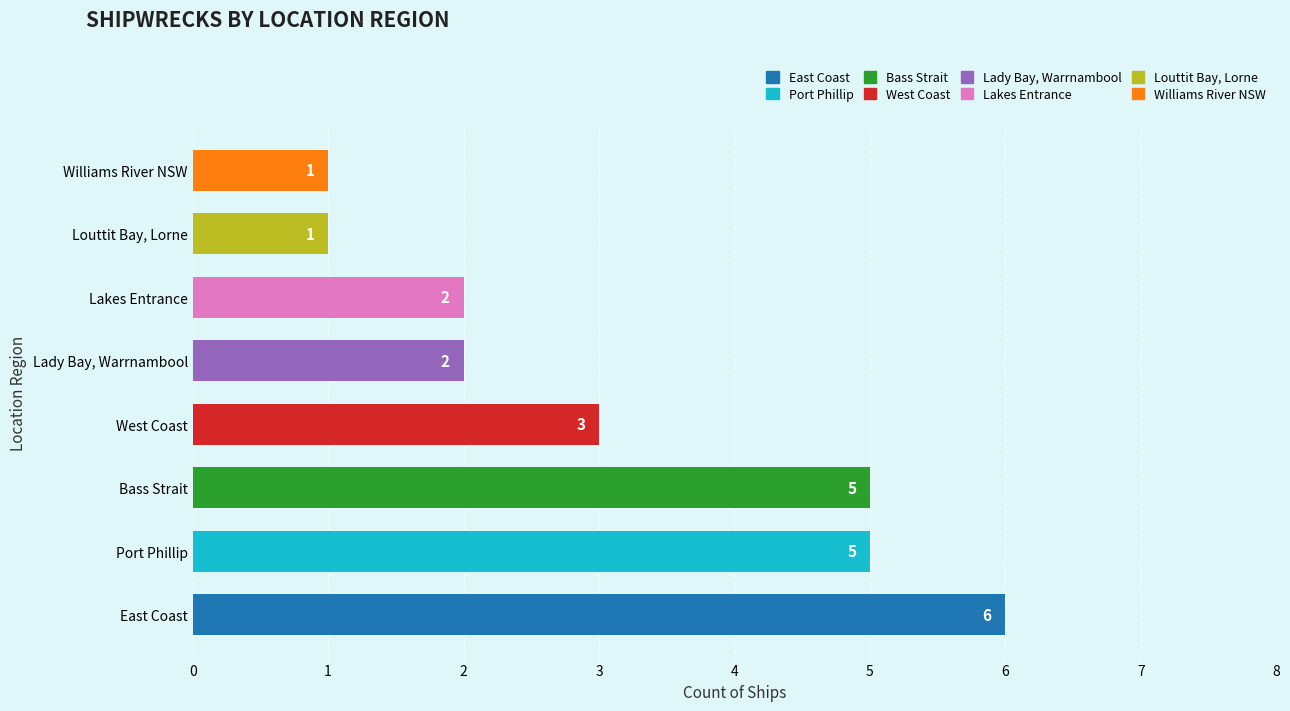

Reading bottom to top, extract all data points from this chart.

East Coast=6	Port Phillip=5	Bass Strait=5	West Coast=3	Lady Bay, Warrnambool=2	Lakes Entrance=2	Louttit Bay, Lorne=1	Williams River NSW=1